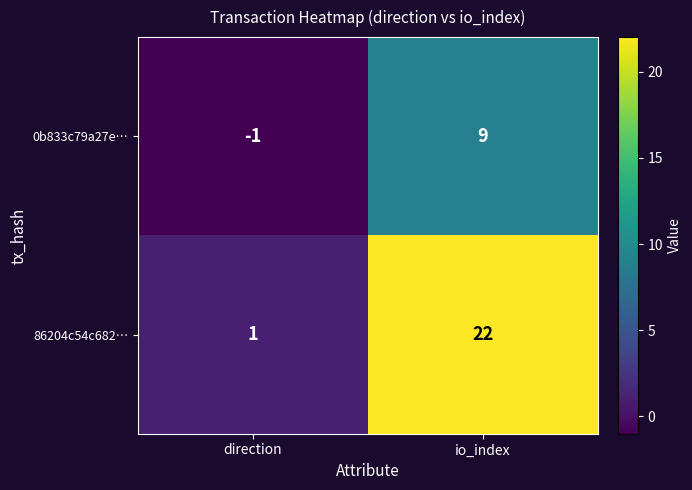

At io_index, list the series in order from largest to smallest.

86204c54c682…, 0b833c79a27e…